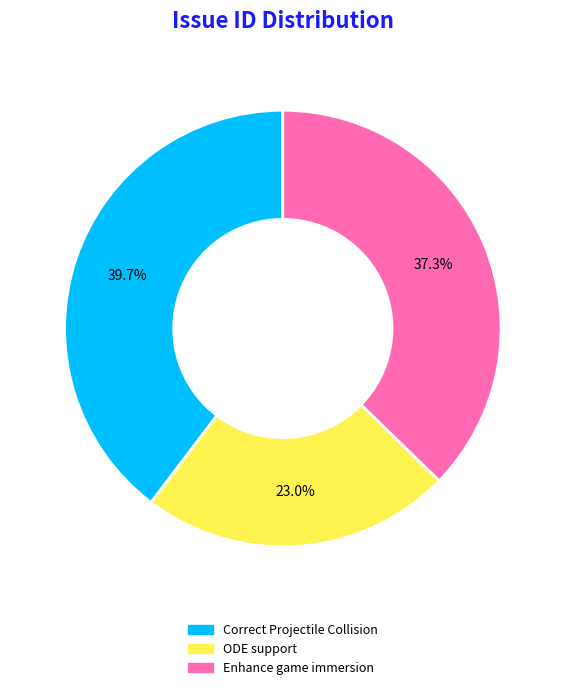

What is the smallest slice in the pie chart?

ODE support